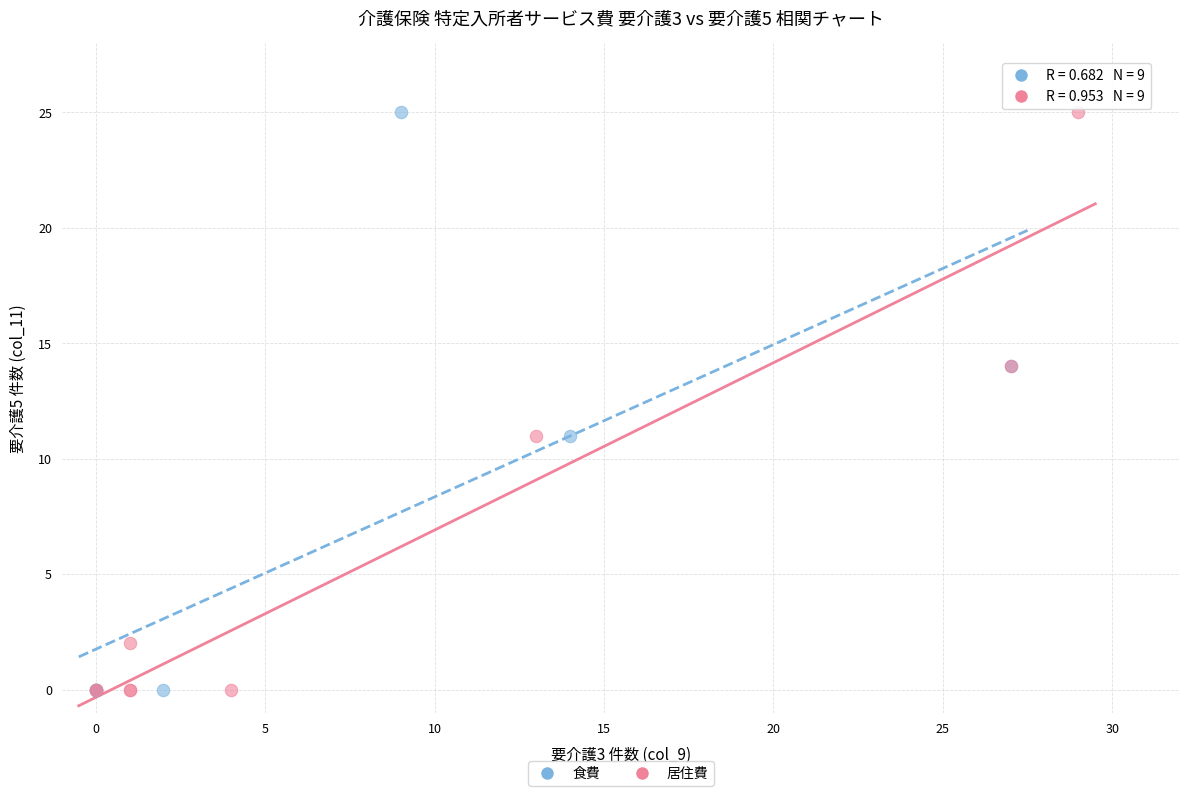

What are all the series names shown in the legend?

食費, 居住費